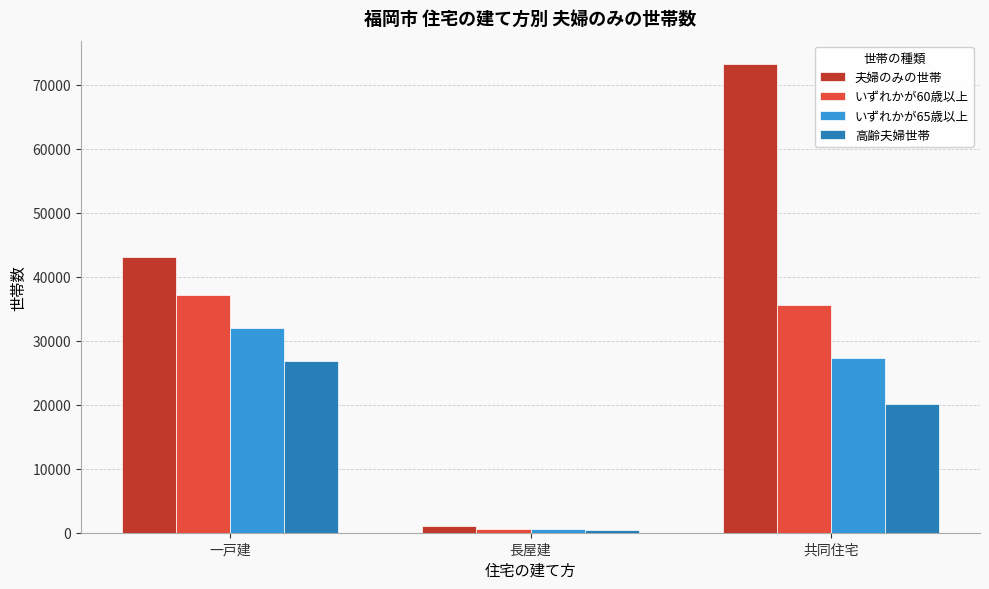

What is the label of the 1st bar from the right?

共同住宅